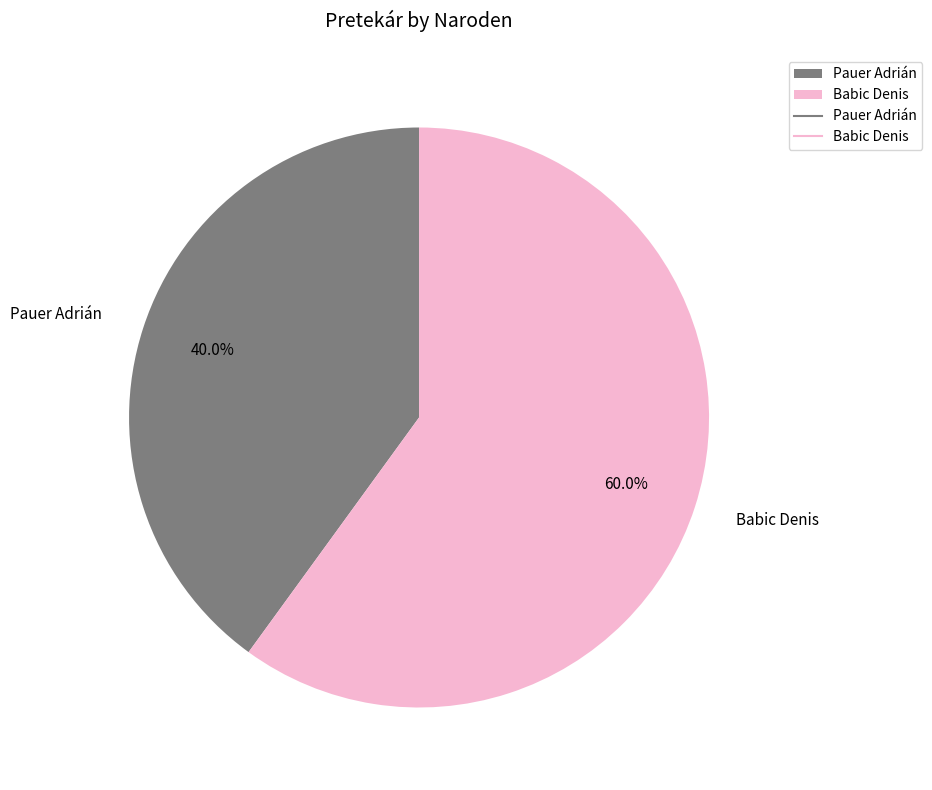

True or false: Babic Denis accounts for 60% of the total.

True